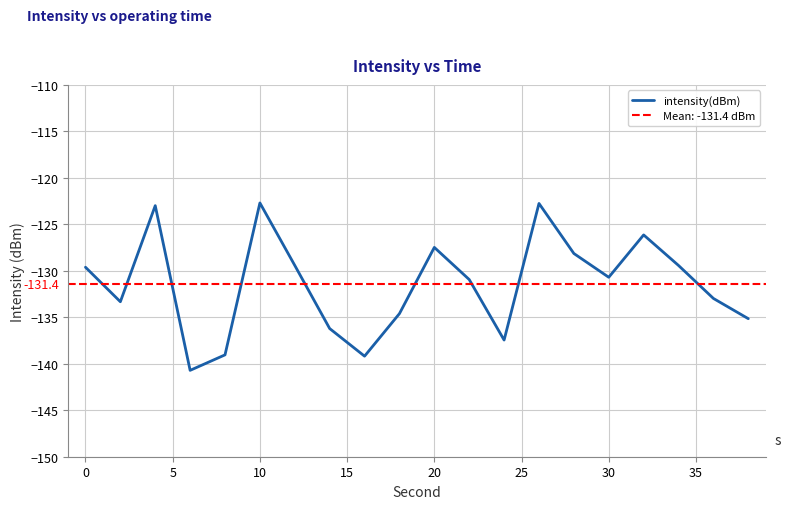

Reading right to left, list all the values displayed in this chart.

-135.2	-133.0	-129.4	-126.1	-130.7	-128.1	-122.8	-137.4	-130.9	-127.5	-134.6	-139.2	-136.2	-129.4	-122.7	-139.0	-140.7	-123.0	-133.3	-129.6